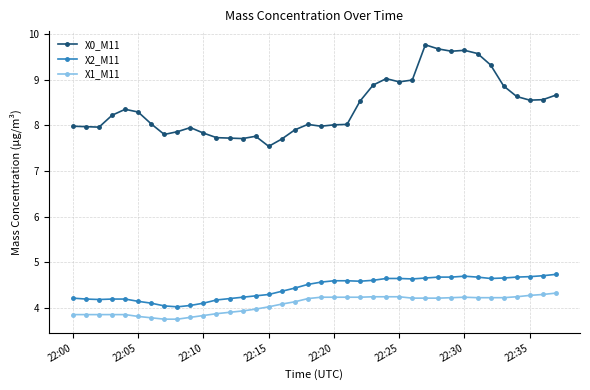

What is the maximum value shown in the chart?

9.8